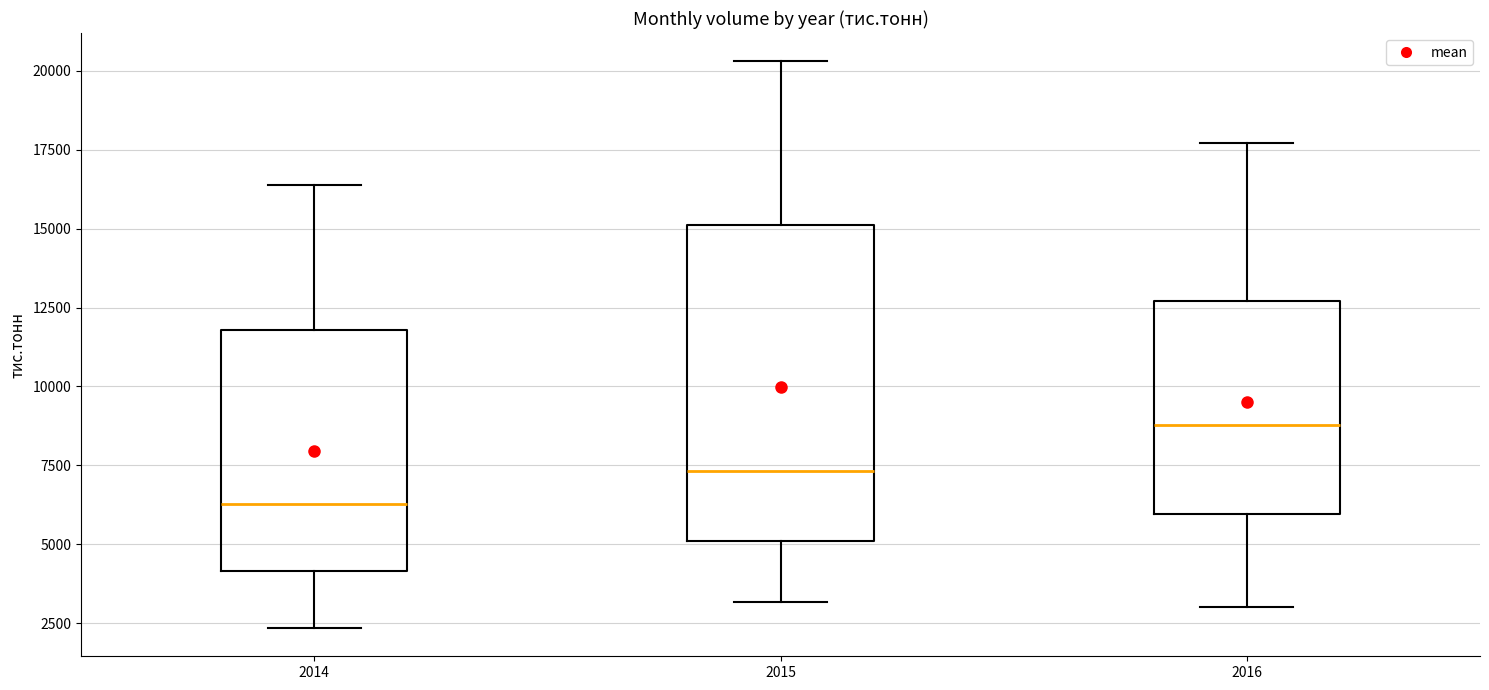

Comparing the boxes themselves (not the whiskers), which one is the tallest?

2015